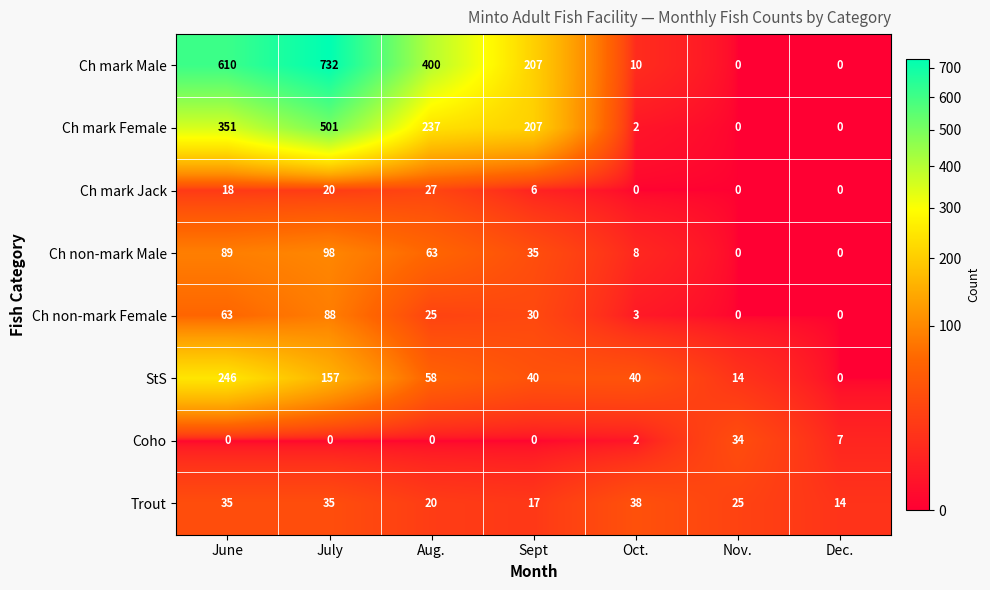

Rank the series at June from highest to lowest value.

Ch mark Male, Ch mark Female, StS, Ch non-mark Male, Ch non-mark Female, Trout, Ch mark Jack, Coho